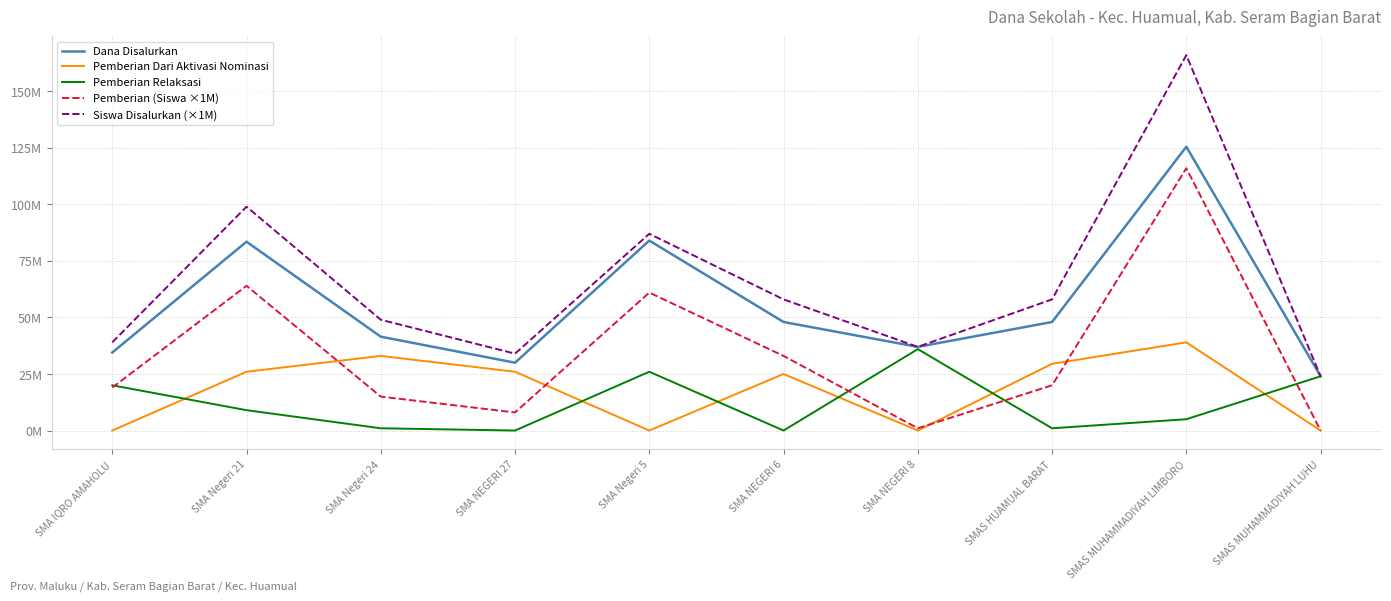

Which series has the largest range (max minus min)?

Siswa Disalurkan (×1M)